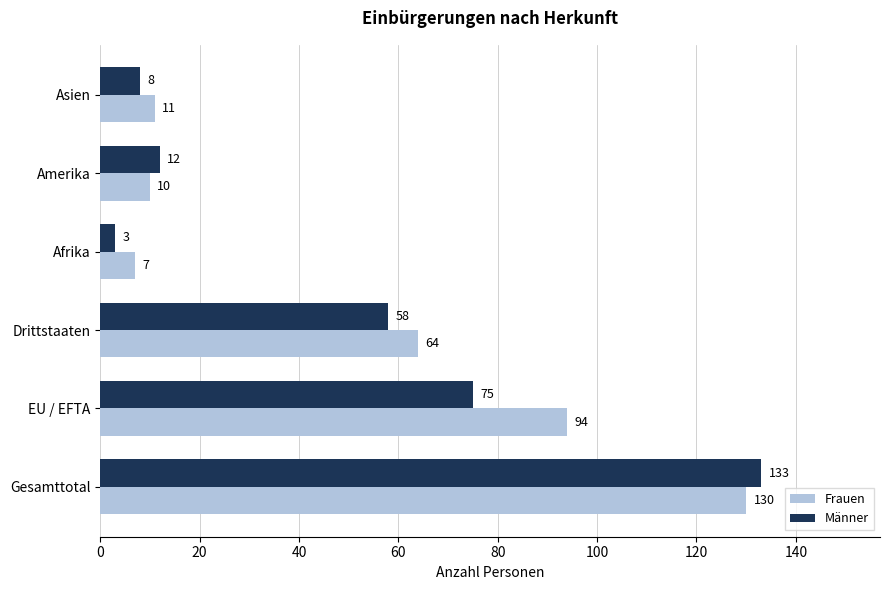

Rank the categories by Männer value from lowest to highest.

Afrika, Asien, Amerika, Drittstaaten, EU / EFTA, Gesamttotal